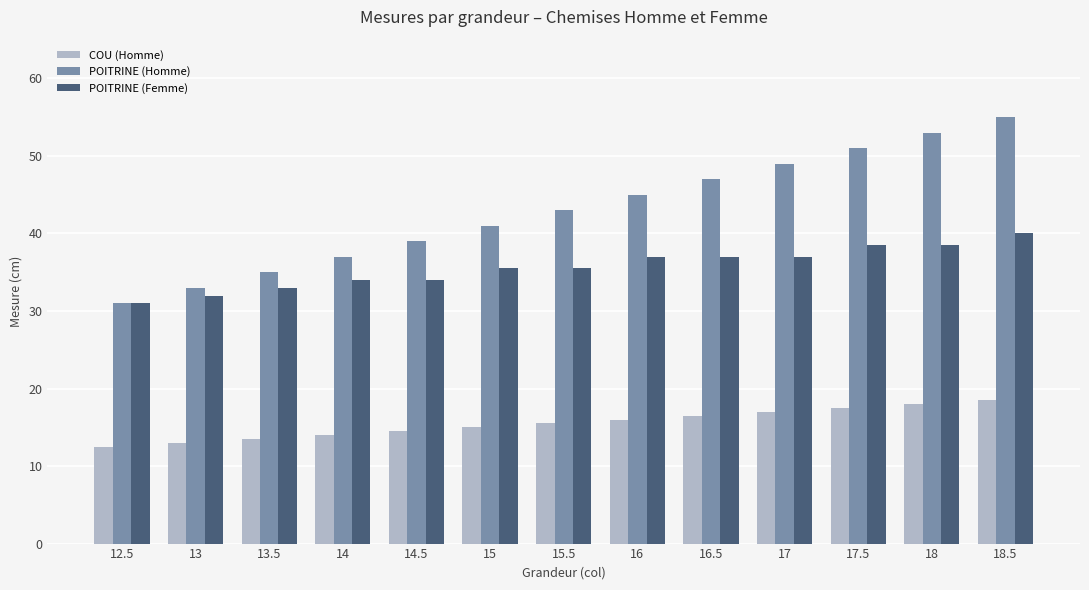

True or false: COU (Homme) has a value of 13.5 at 13.5.

True